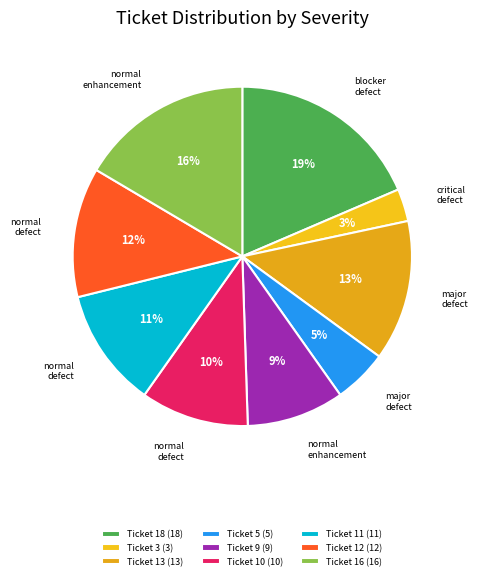

What is the smallest slice in the pie chart?

Ticket 3